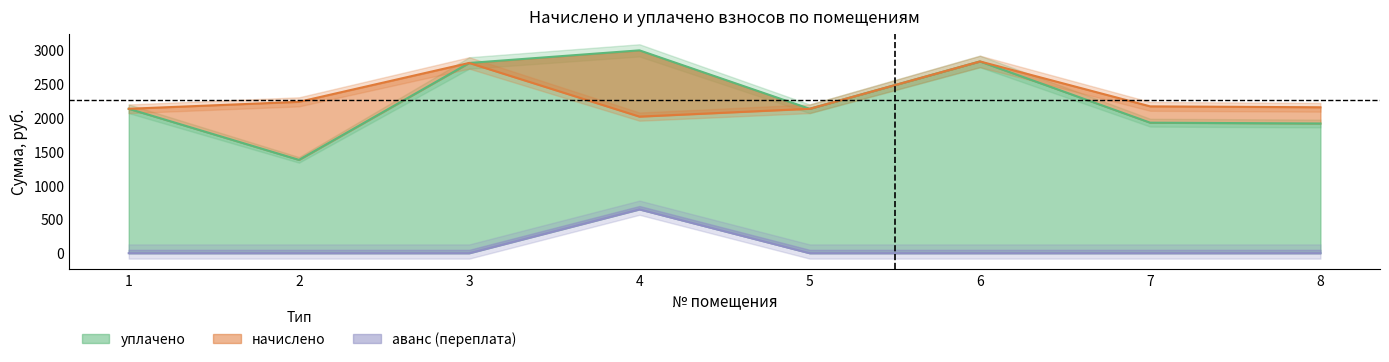

How many series are shown in this chart?

3